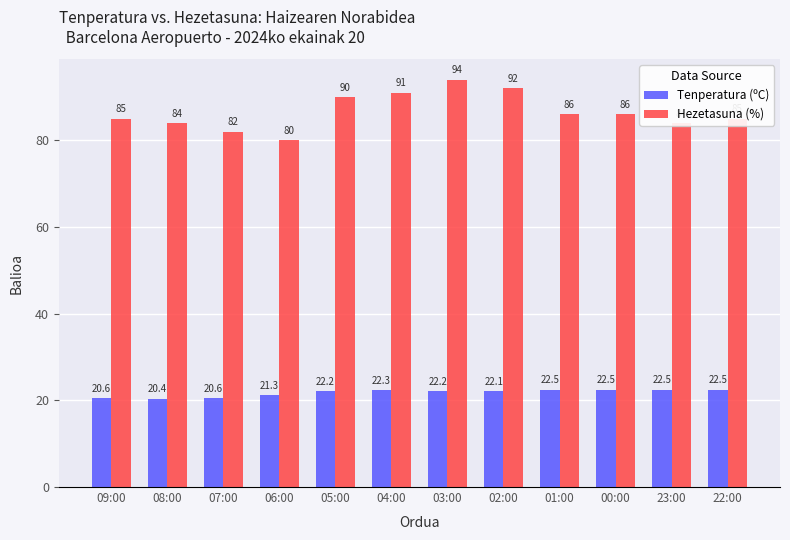

Rank the series by their average value, from highest to lowest.

Hezetasuna (%), Tenperatura (ºC)